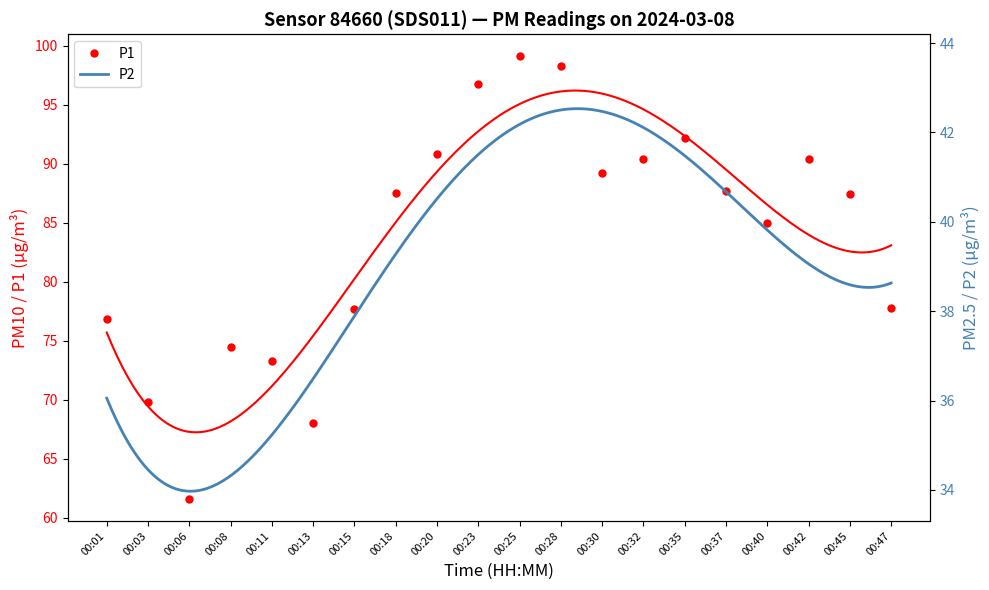

What is the spread (max minus min) of values at 00:03?

34.8